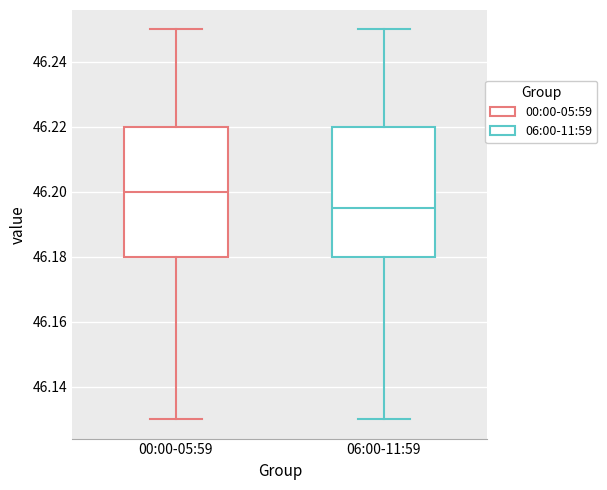

Reading left to right, transcribe this box plot: for each box, give where its median line is, the range the box spans, and where its two whiskers end, as read against the y-axis. The values are not printed on the chart, so give them approximately, as read against the axis.

00:00-05:59: median 46.200, box 46.180 to 46.220, whiskers 46.130 to 46.250
06:00-11:59: median 46.196, box 46.180 to 46.220, whiskers 46.130 to 46.250